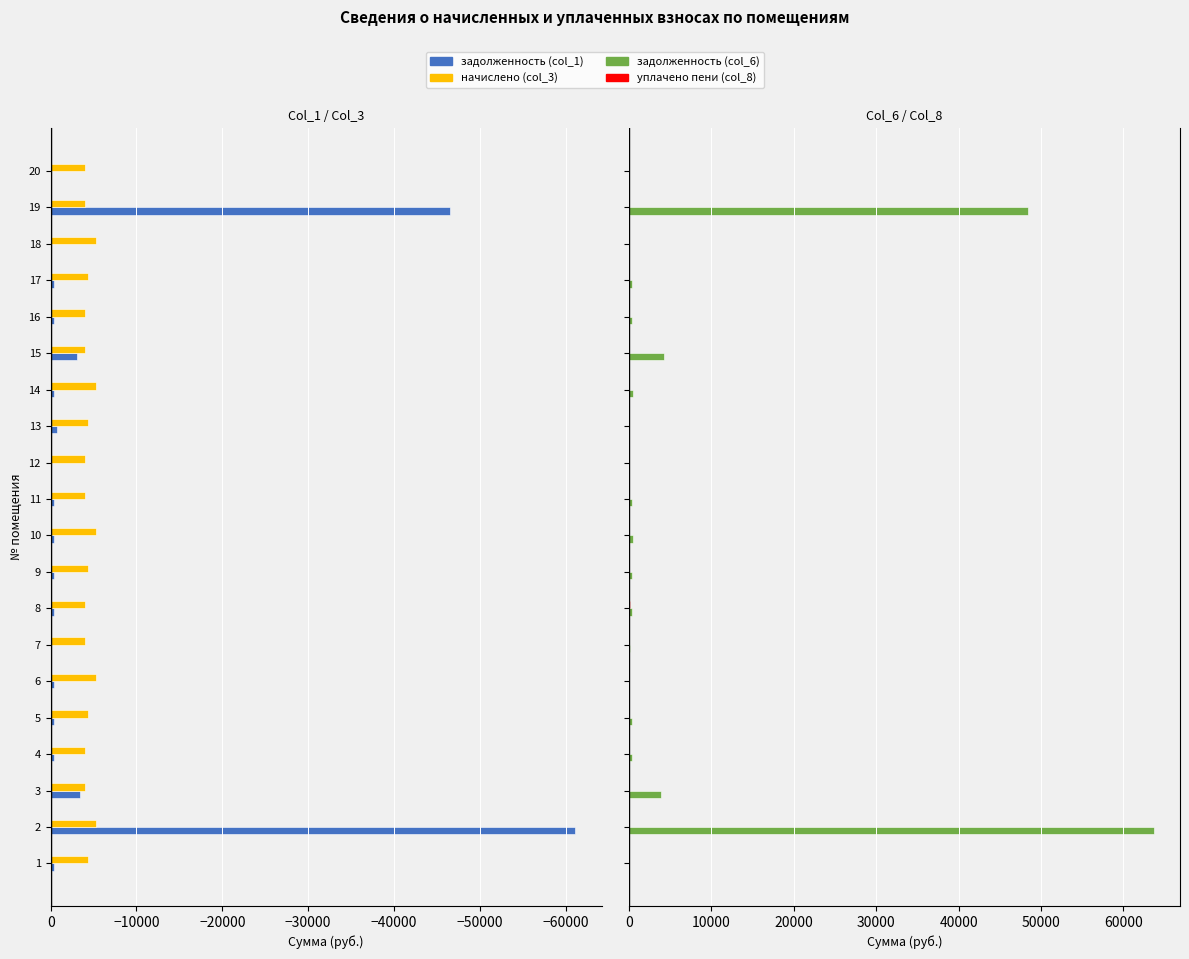

Reading left to right, extract all data points from this chart.

задолженность (col_1): -363.8	-61130.6	-3387.9	-333.4	-362.4	-418.2	0.0	-332.0	-363.8	-337.0	-334.9	0.0	-729.1	-436.9	-3097.3	-332.7	-365.3	0.0	-46516.9	-20.8
начислено (col_3): -4366.0	-5281.8	-4001.4	-4001.4	-4348.2	-5272.9	-3992.5	-3983.6	-4366.0	-5290.8	-4019.2	-3983.6	-4374.8	-5290.8	-4028.0	-3992.5	-4383.7	-5290.8	-4019.2	-3983.6
задолженность (col_6): 10.0	63694.4	3871.0	333.4	362.4	0.0	78.1	332.0	363.8	459.7	335.4	0.0	0.0	448.9	4185.0	332.7	365.3	0.0	48467.8	0.0
уплачено пени (col_8): 0.0	0.0	0.0	0.7	0.0	0.0	0.0	56.0	0.0	0.0	7.5	4.8	3.0	0.1	1.0	0.0	0.0	0.0	0.0	0.0